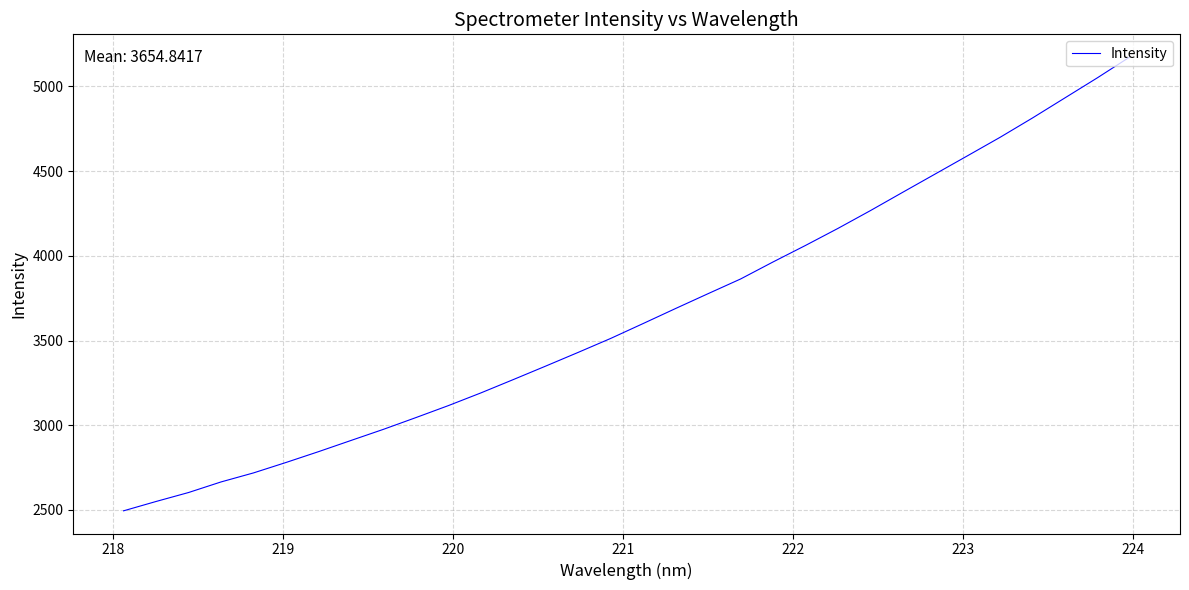

What is the maximum value shown in the chart?

5173.2